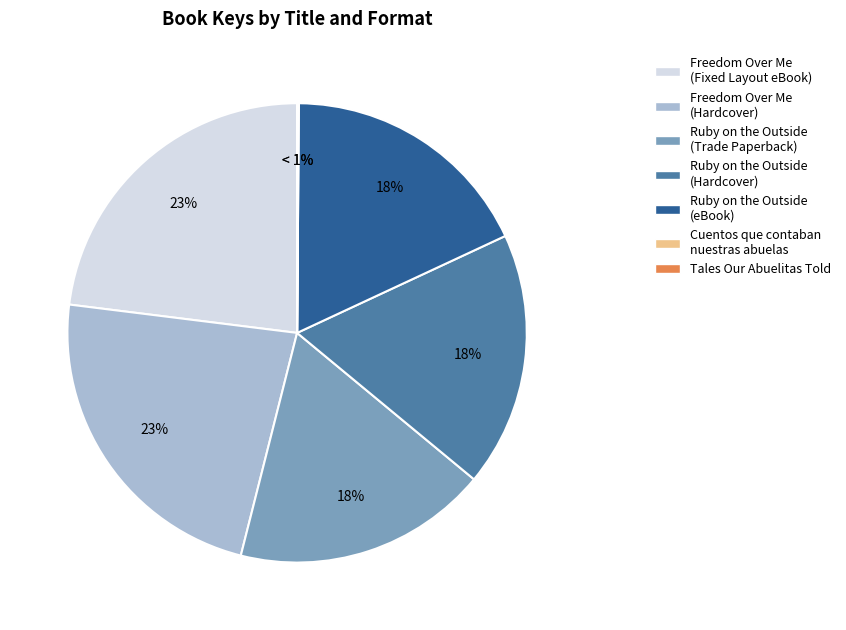

What is the smallest slice in the pie chart?

Cuentos que contaban nuestras abuelas